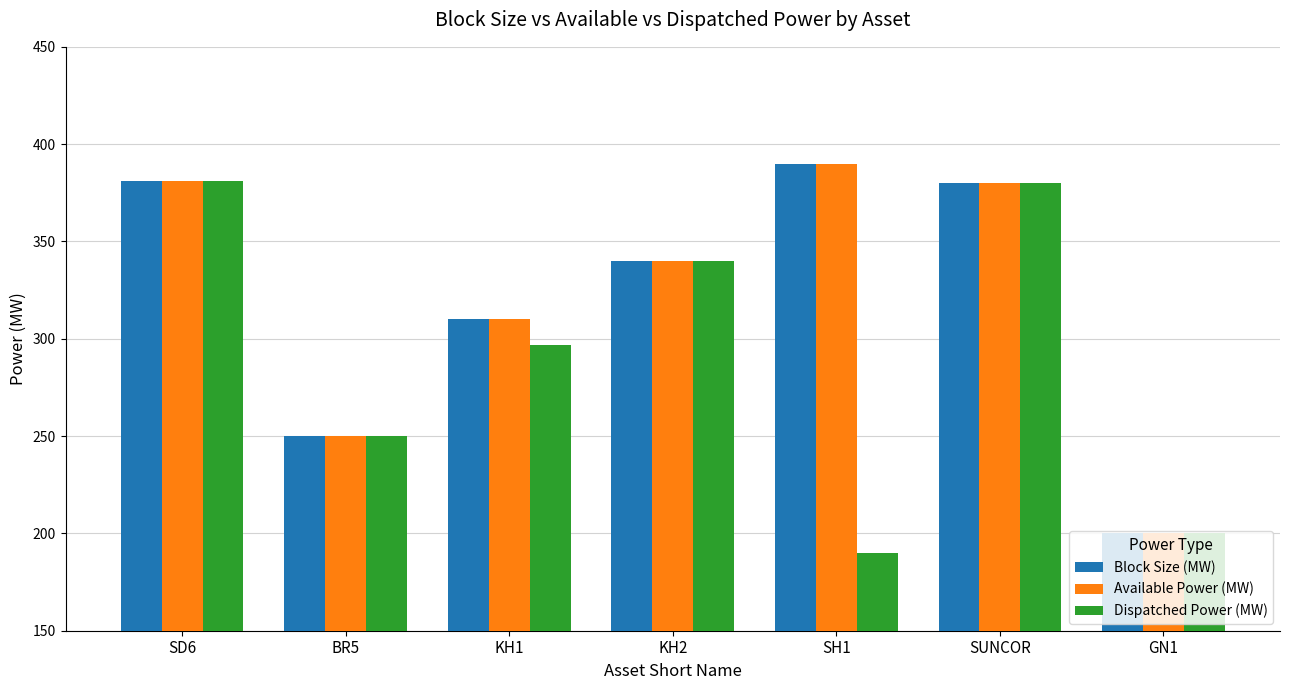

Are the bars horizontal?

No